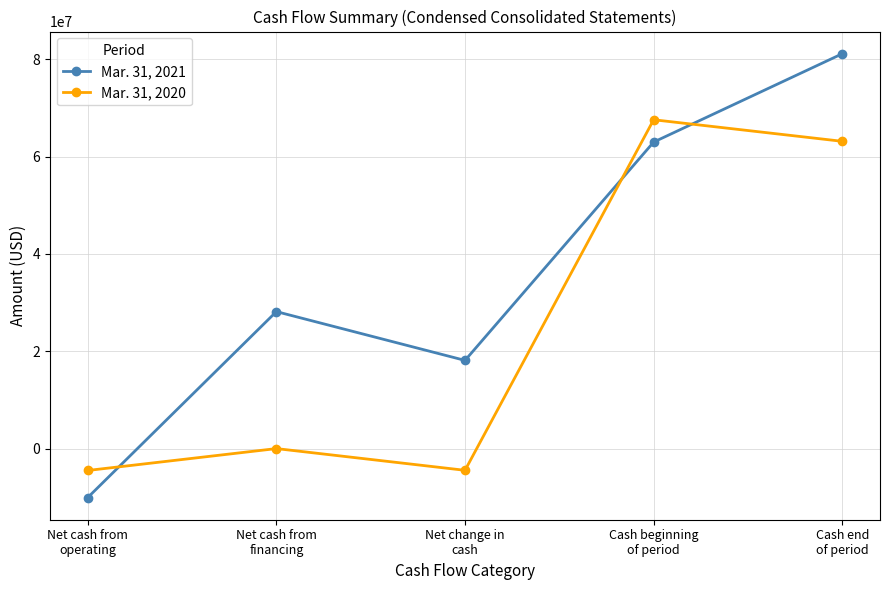

What is the smallest value displayed?

-10019000